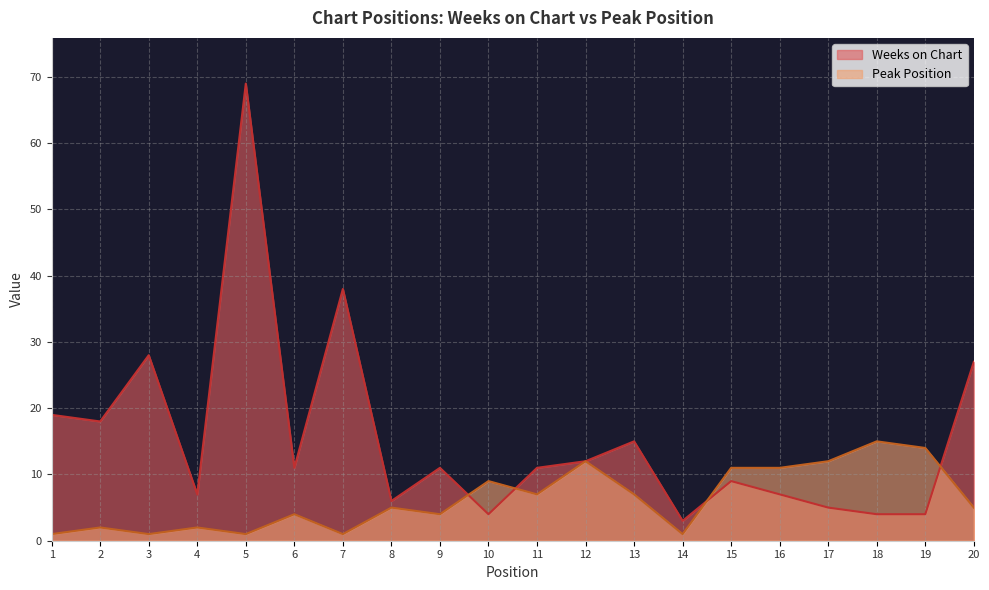

Reading left to right, list all the values displayed in this chart.

Weeks on Chart: 19	18	28	7	69	11	38	6	11	4	11	12	15	3	9	7	5	4	4	27
Peak Position: 1	2	1	2	1	4	1	5	4	9	7	12	7	1	11	11	12	15	14	5